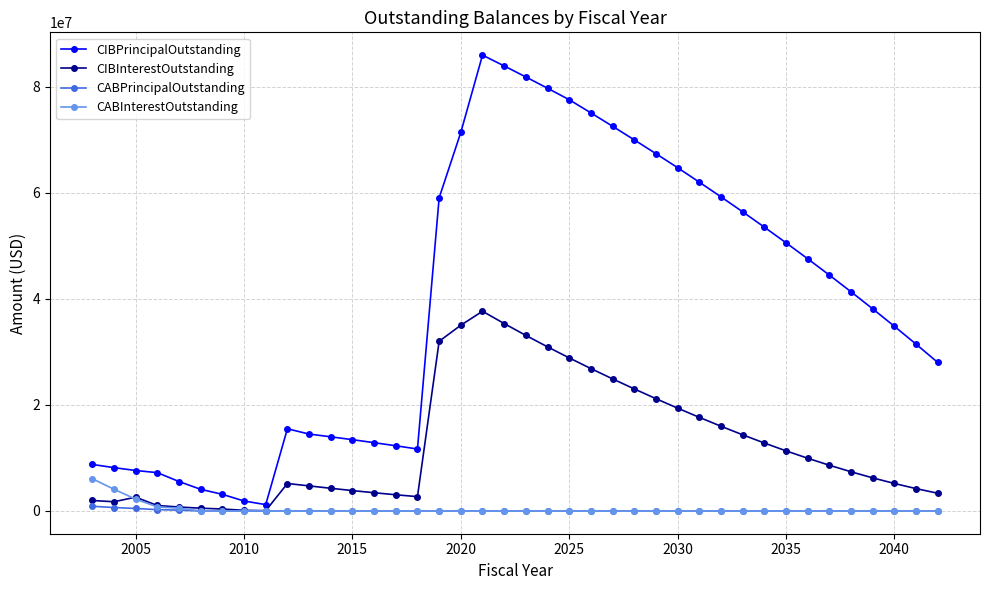

Which series has the widest spread of values?

CIBPrincipalOutstanding